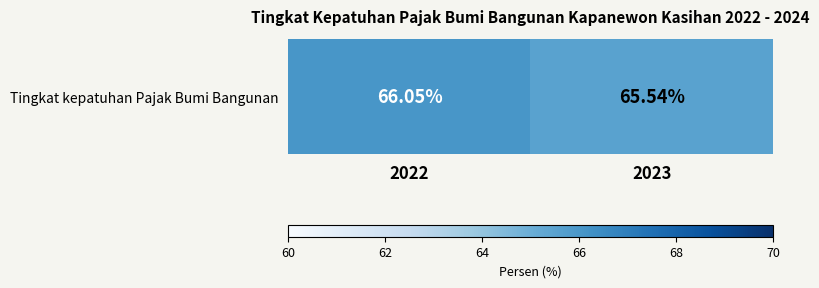

Between 2023 and 2022, which is larger?

2022